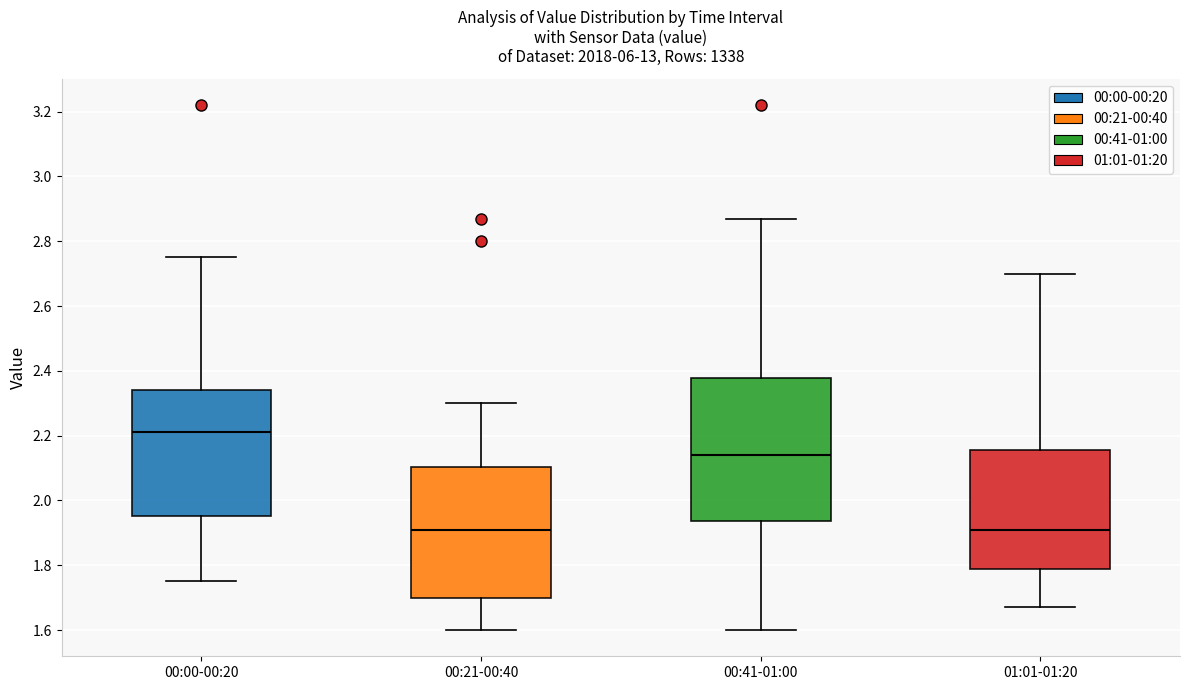

Which box is the tallest, from its lower edge to its upper edge?

00:41-01:00